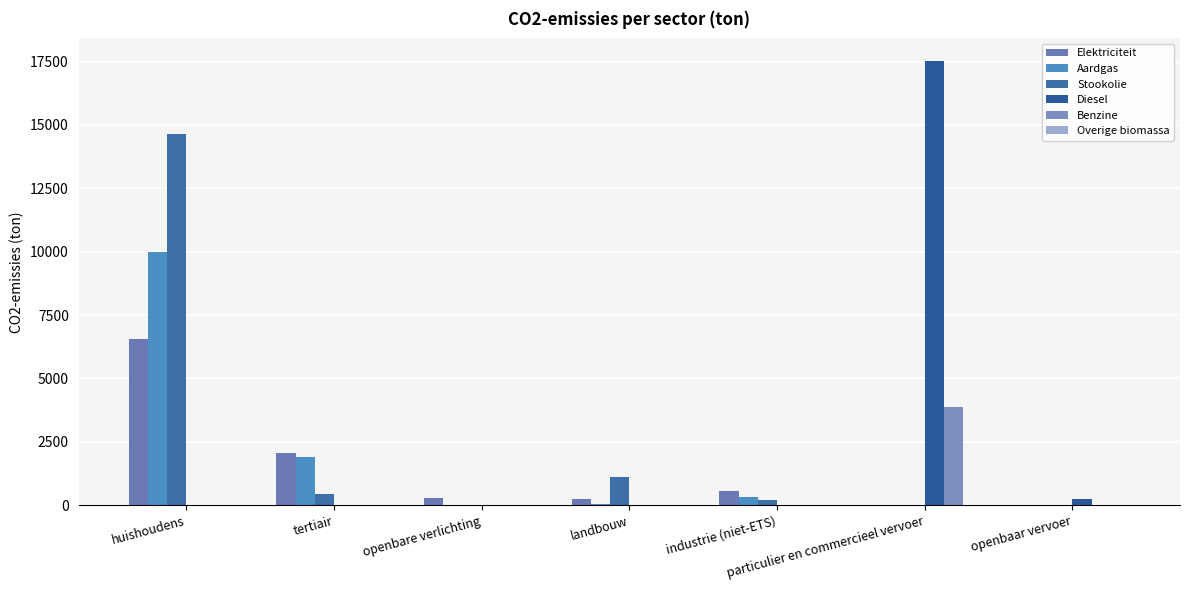

At which label does Stookolie first exceed 217?

huishoudens